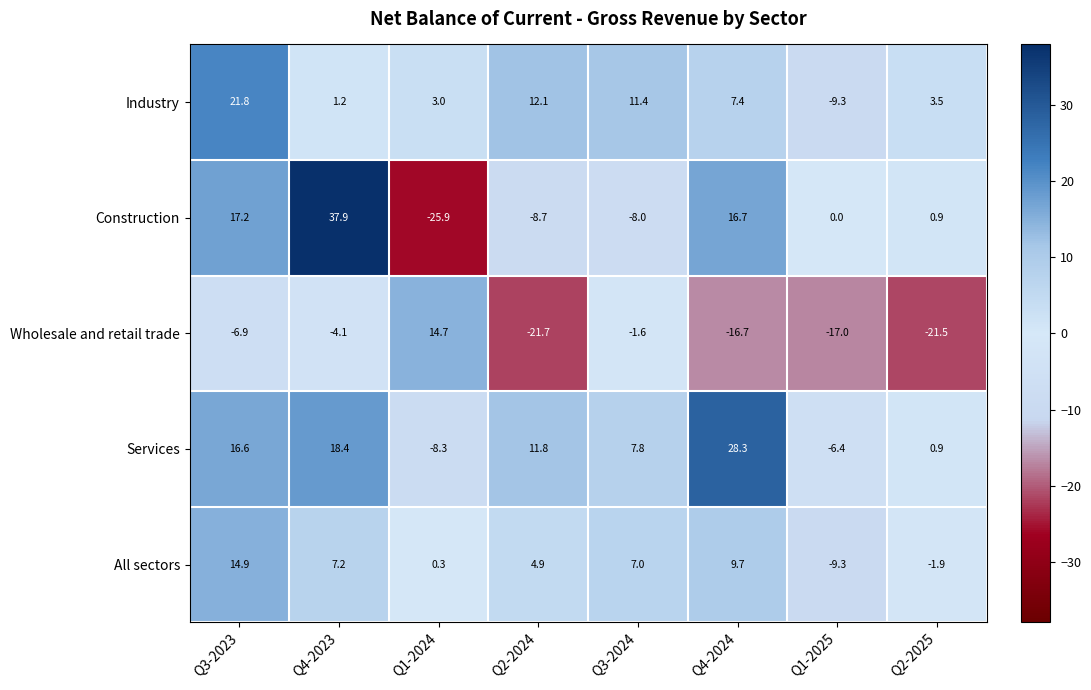

Which series has the widest spread of values?

Construction